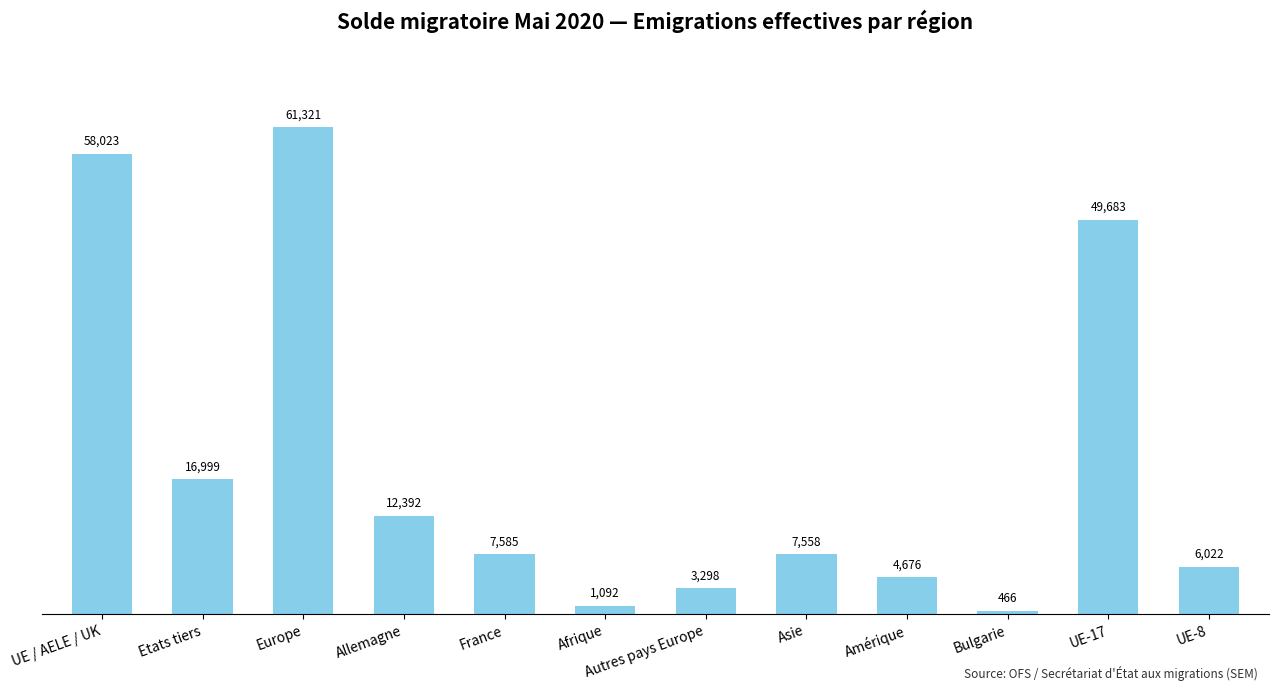

How many bars are there in total?

12